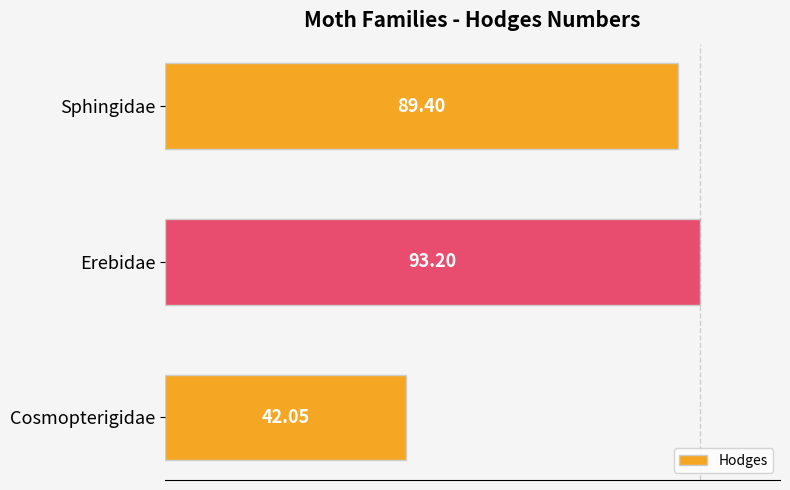

How many bars are there in total?

3